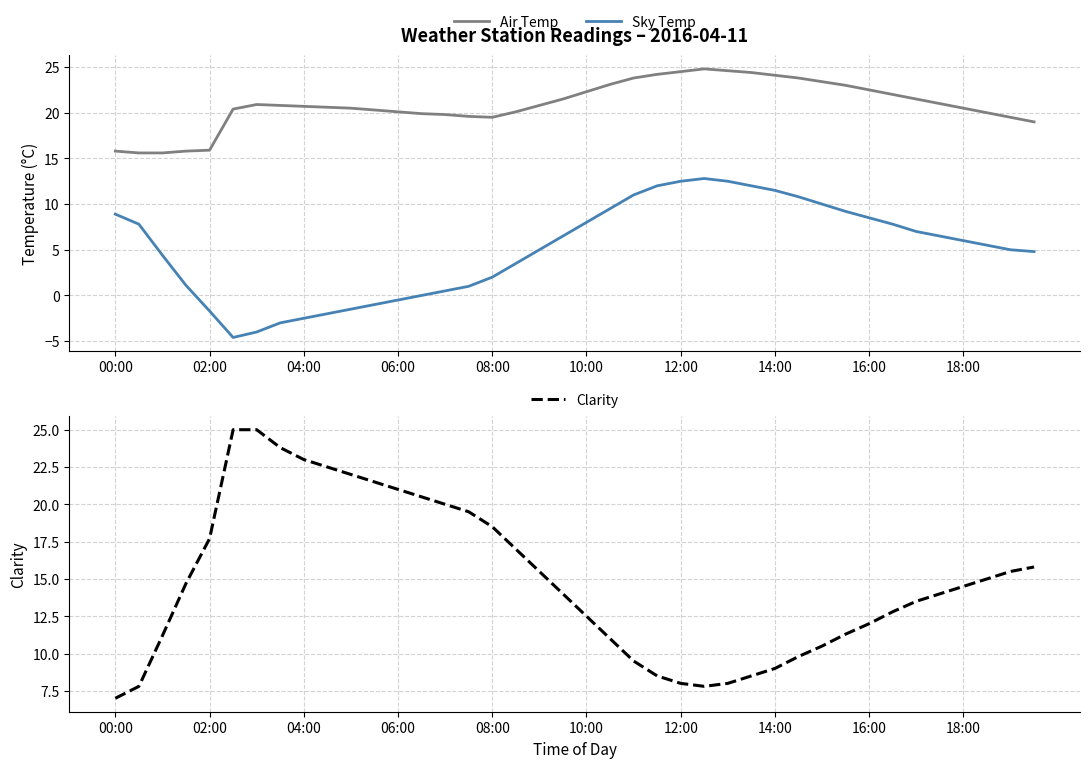

Is the value of Sky Temp at 12:00 greater than the value of Air Temp at 18:00?

No